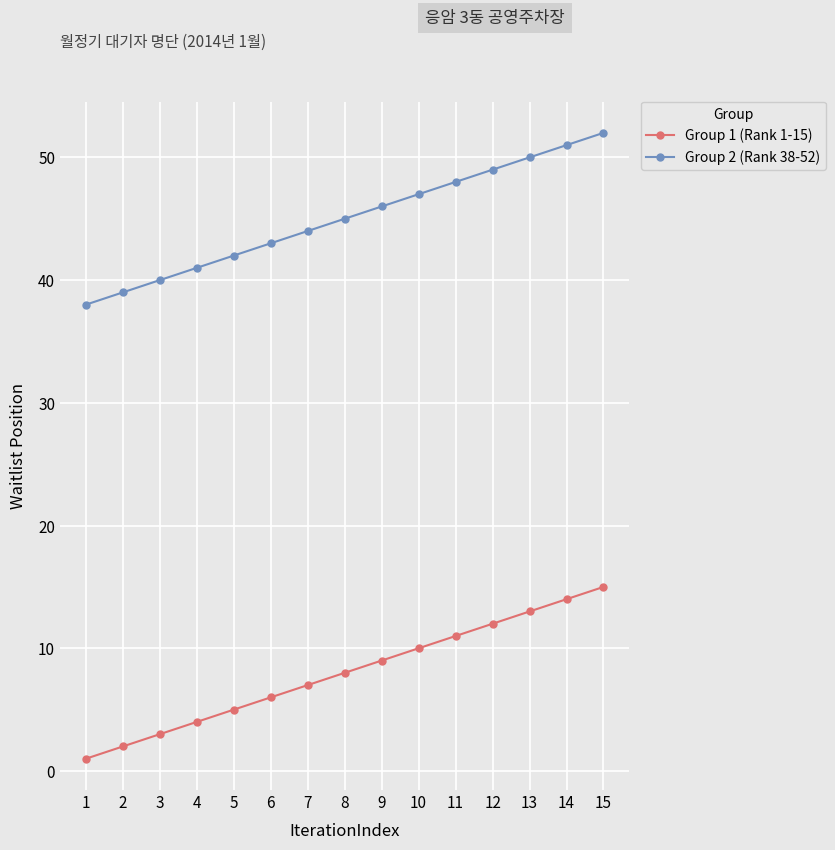

True or false: Group 2 (Rank 38-52) and Group 1 (Rank 1-15) cross at least once.

False